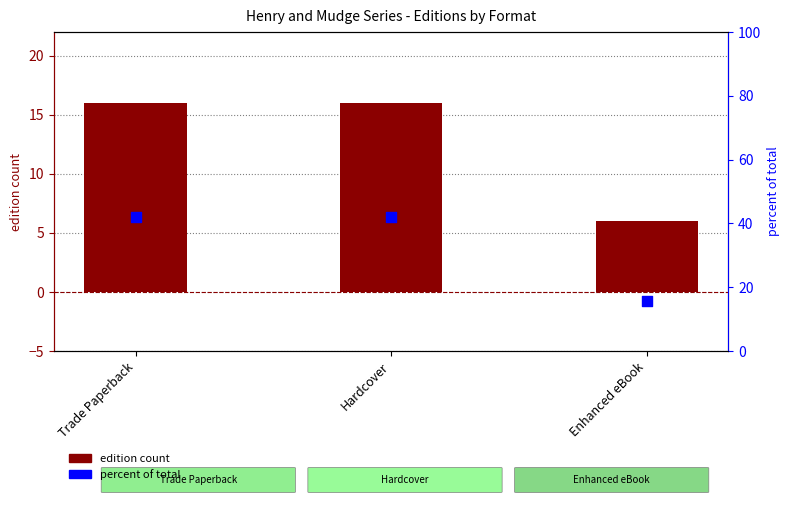

Which series contains the lowest Y value?

edition count